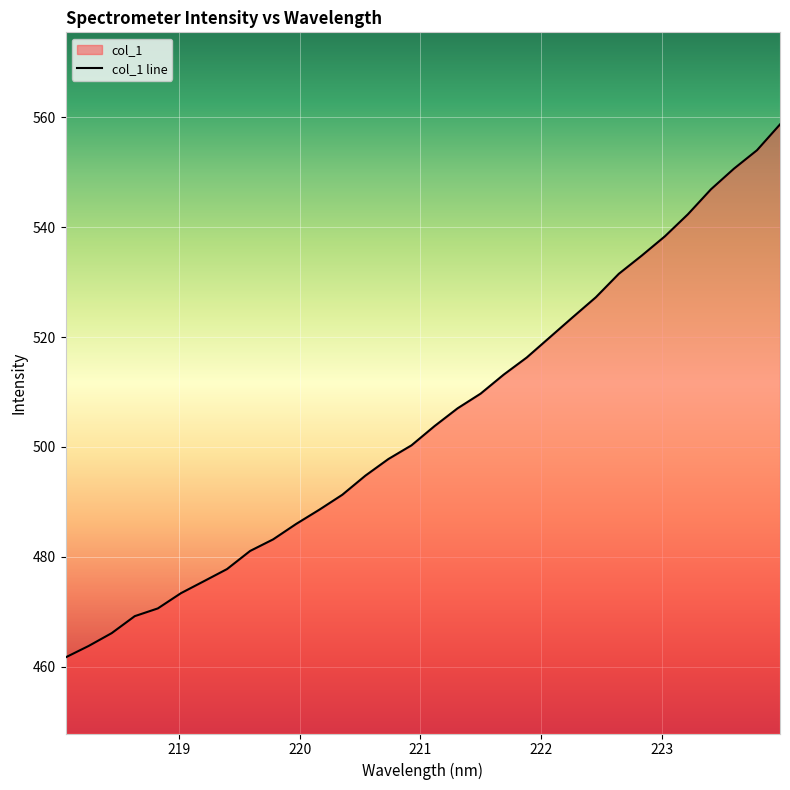

What is the greatest value displayed?

558.7